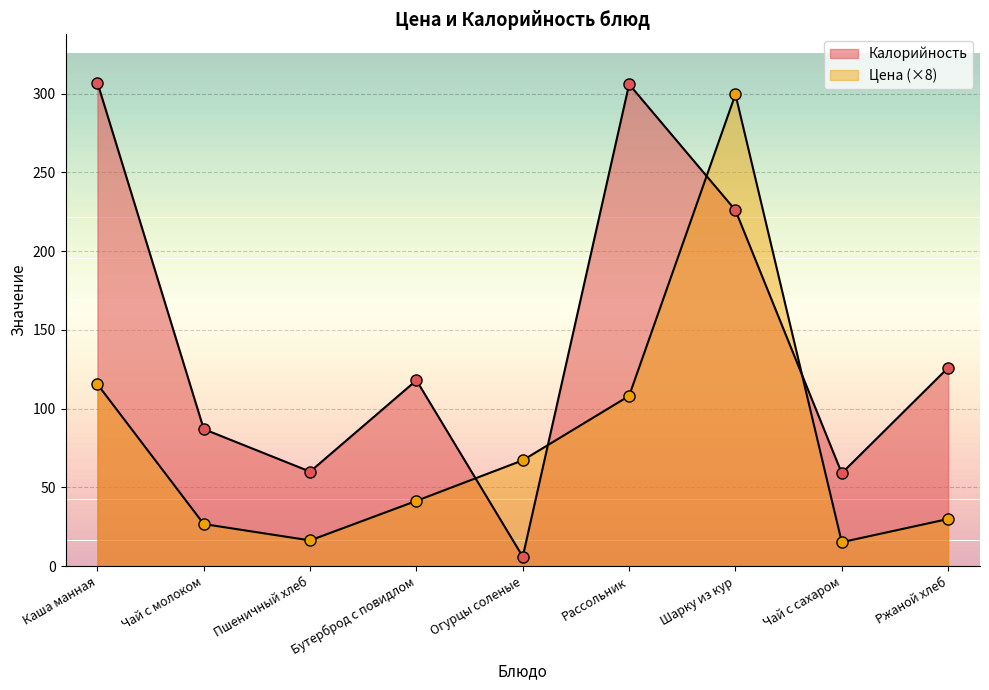

List the series in order of their peak value, highest first.

Калорийность, Цена